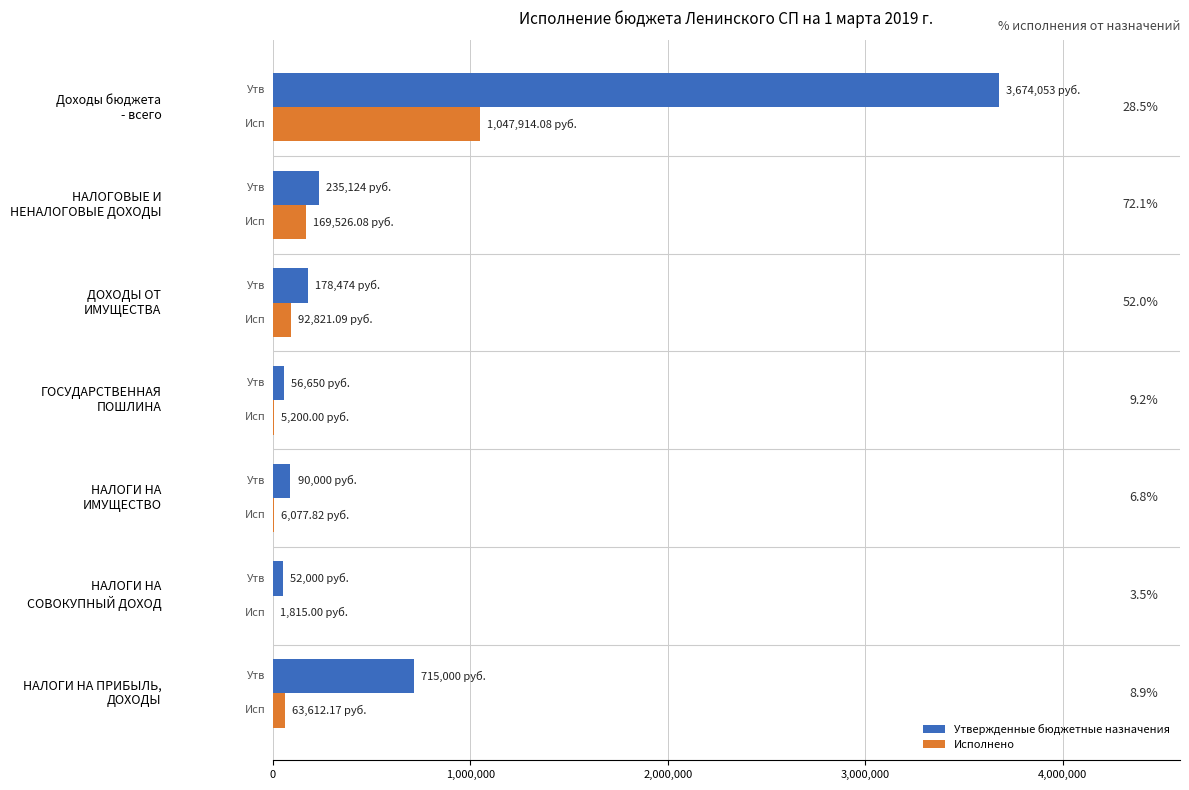

What is the greatest value displayed?

3674053.0